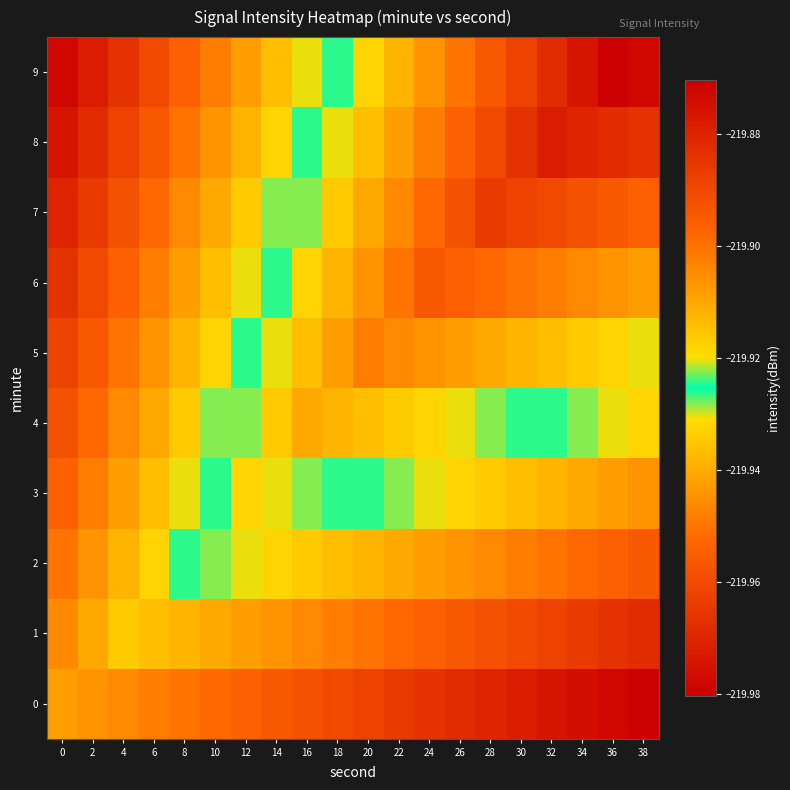

List the series in order of their peak value, highest first.

9, 8, 7, 6, 5, 4, 3, 2, 1, 0